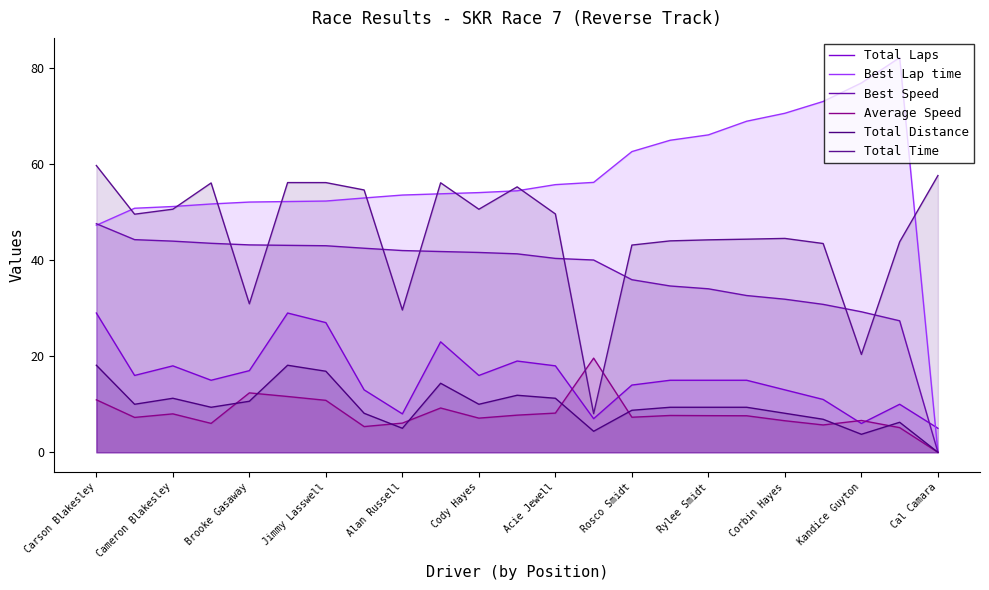

Rank the series by their maximum value, from lowest to highest.

Total Distance, Average Speed, Total Laps, Best Speed, Total Time, Best Lap time